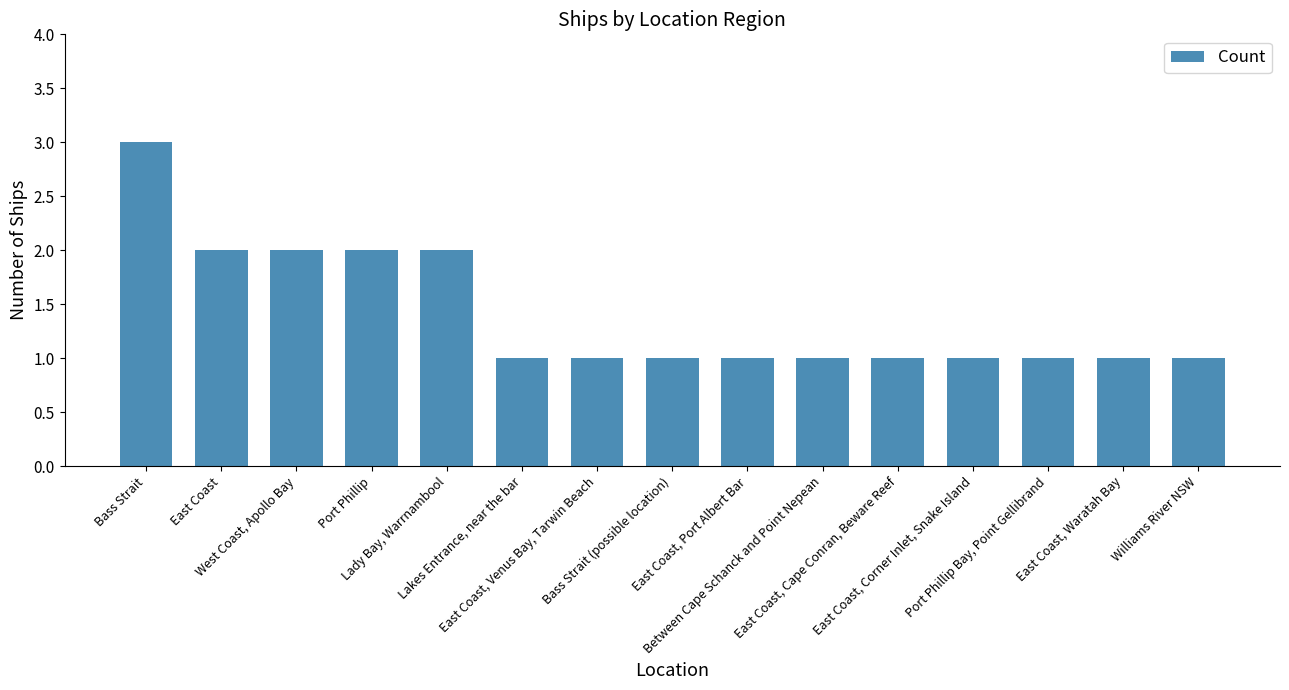

What is the difference between the maximum and minimum values?

2